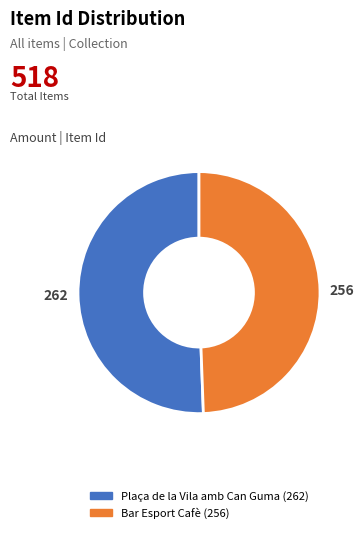

Rank the categories by value from lowest to highest.

Bar Esport Cafè (256), Plaça de la Vila amb Can Guma (262)